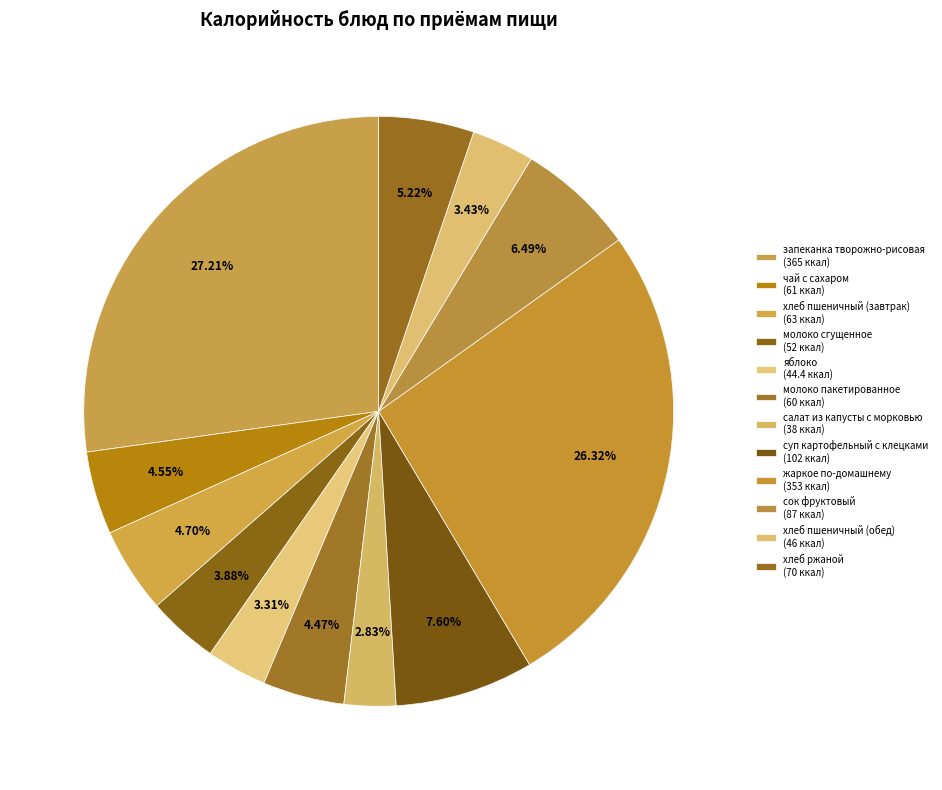

Does чай с сахаром represent more than half of the total?

No